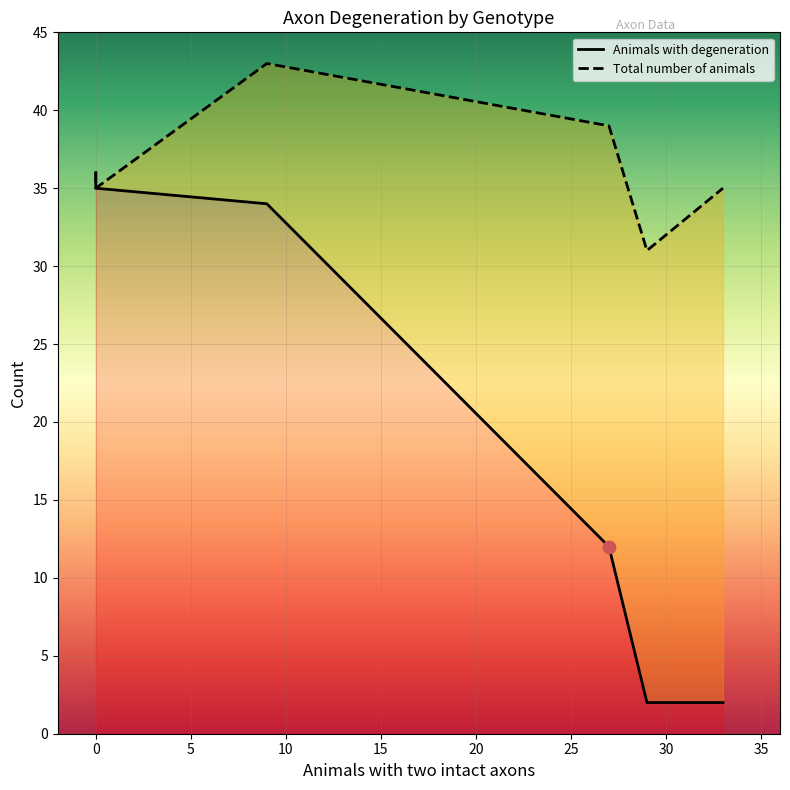

Which series contains the highest Y value?

Total number of animals